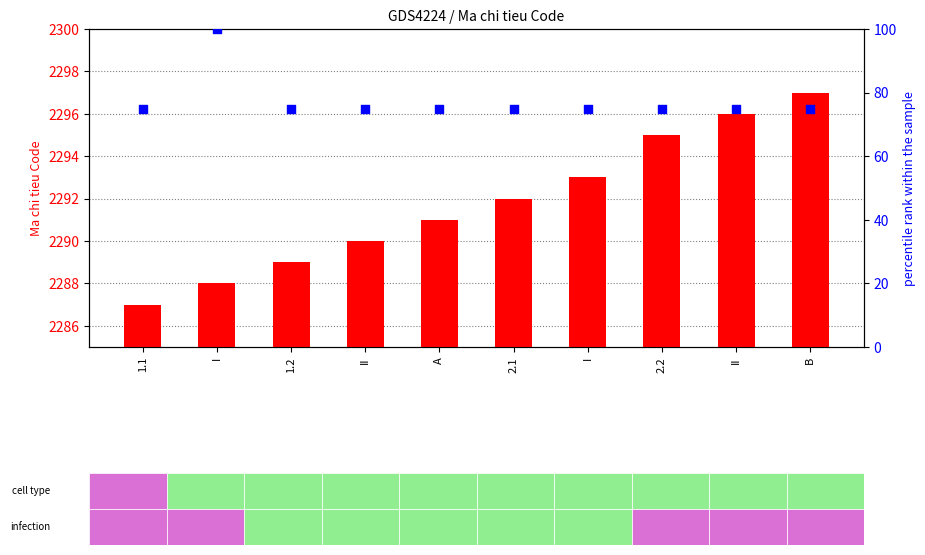

Approximately how many times larger is the value at I compared to 2.1?

1.0